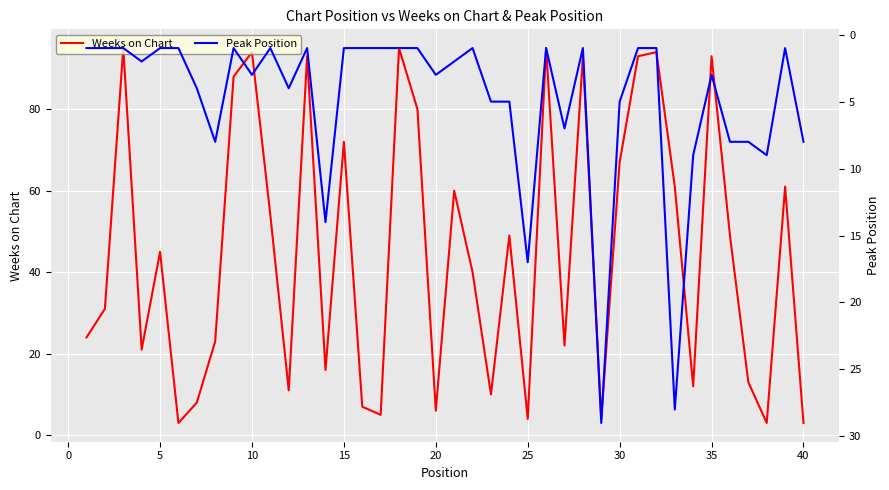

What is the value of the Weeks on Chart point at the 6th from the left?

3